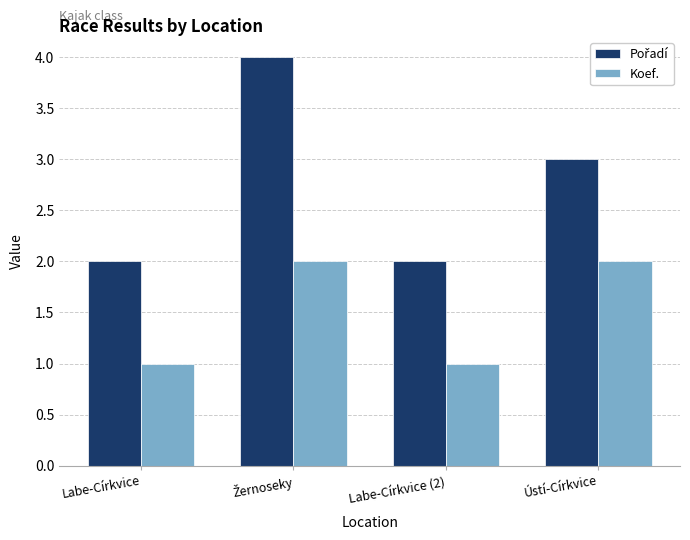

What is the total value across all series at Ústí-Církvice?

5